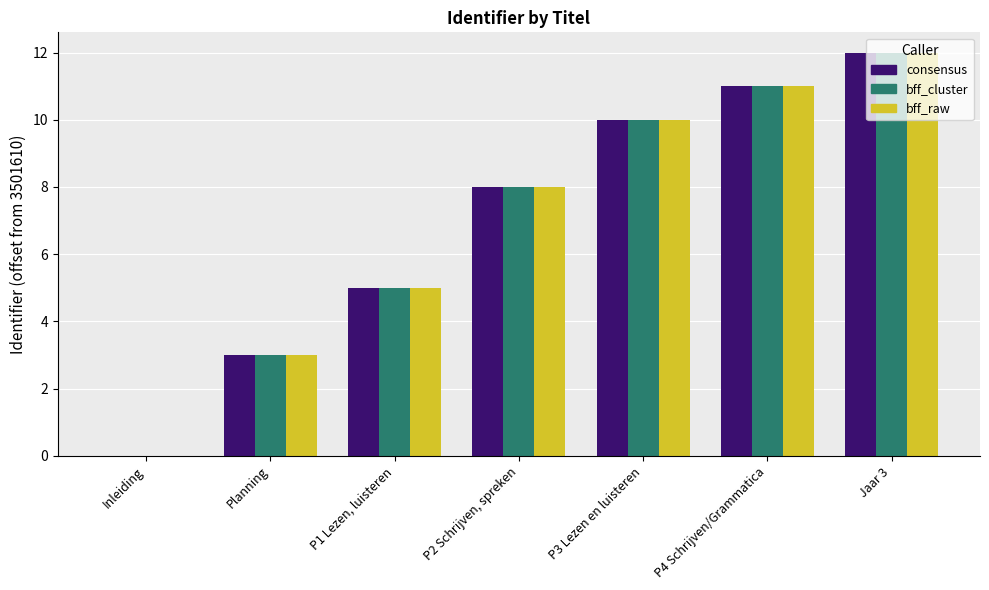

At which category is the sum across all series the highest?

Jaar 3